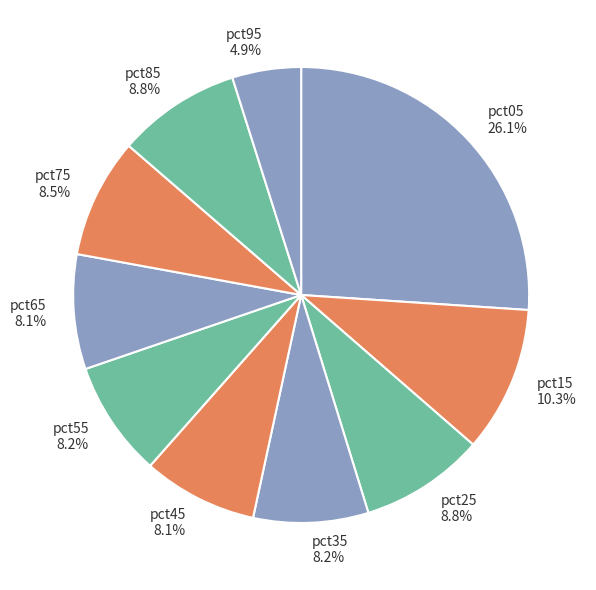

Is pct75 the majority of the pie?

No